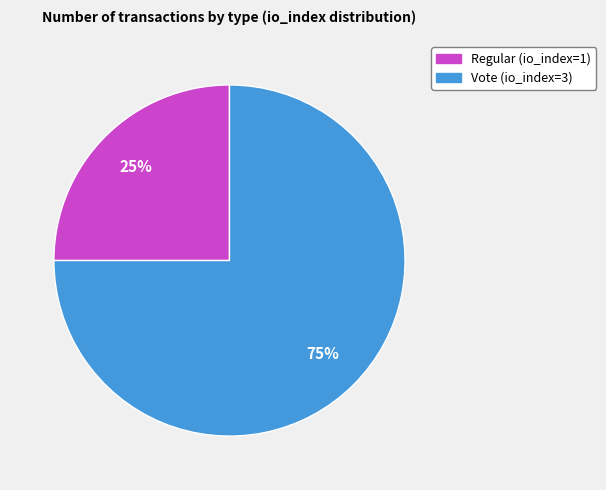

How many segments does this pie chart have?

2